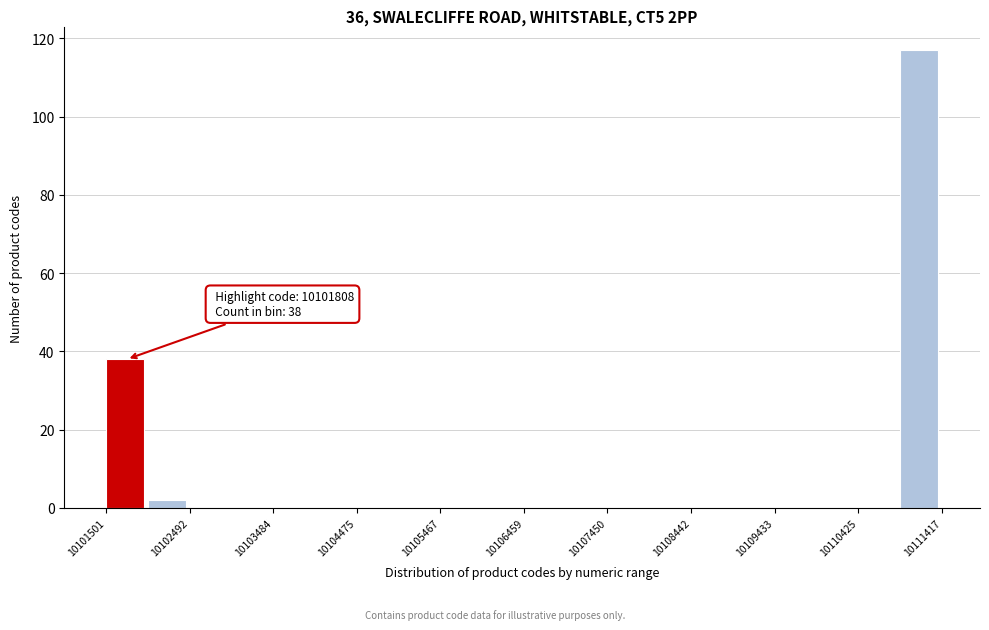

Over which range of the x-axis is the bar tallest?

10110900 to 10111400